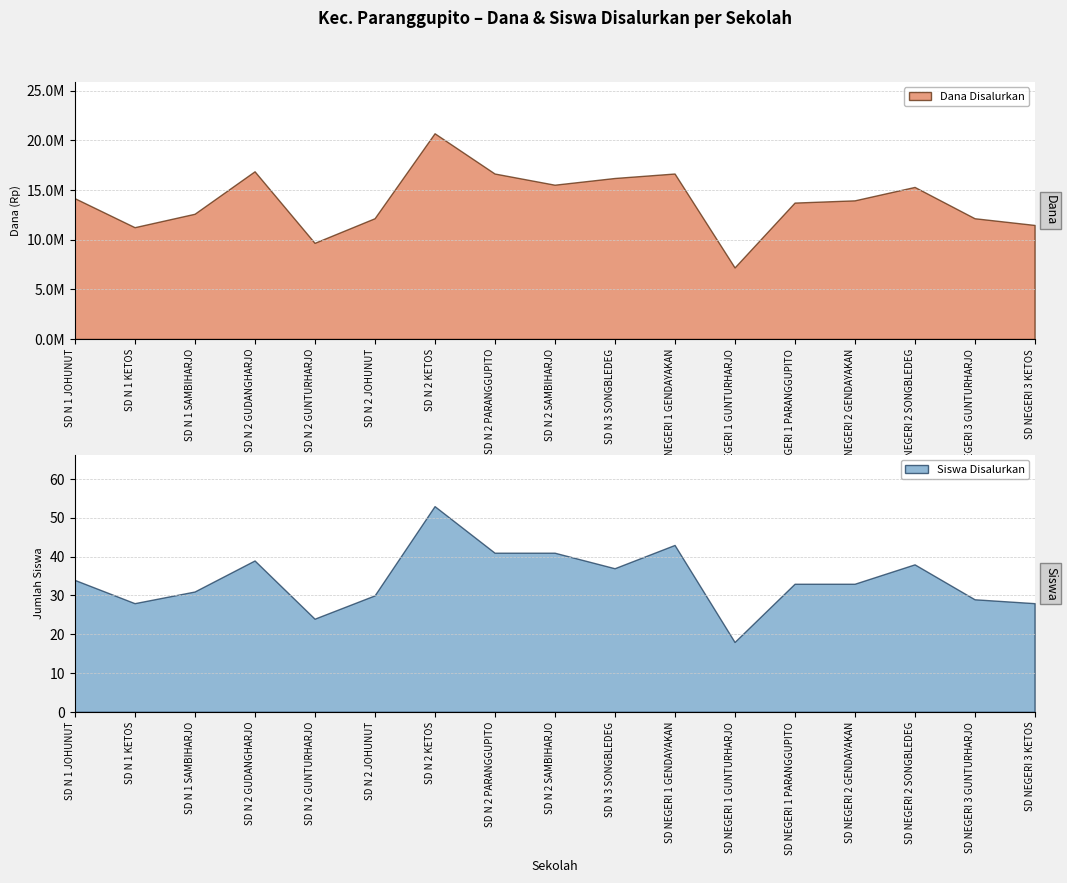

True or false: Dana Disalurkan has more than 1 points higher than both neighbors.

True